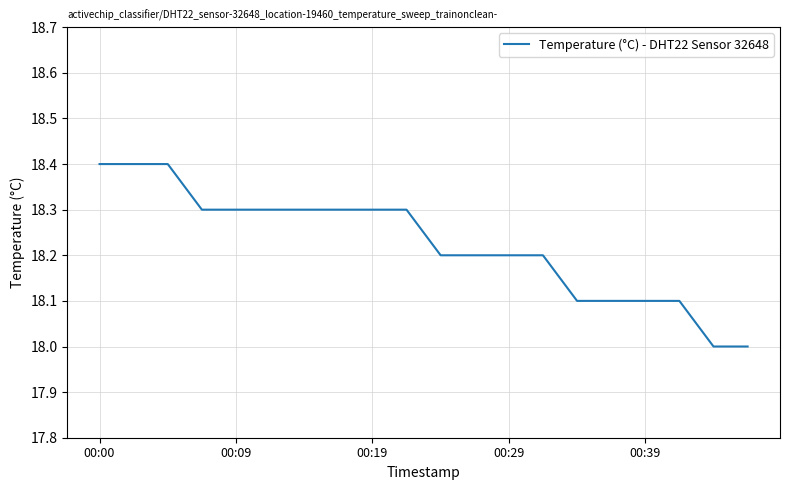

What is the difference between the maximum and second lowest values?

0.4